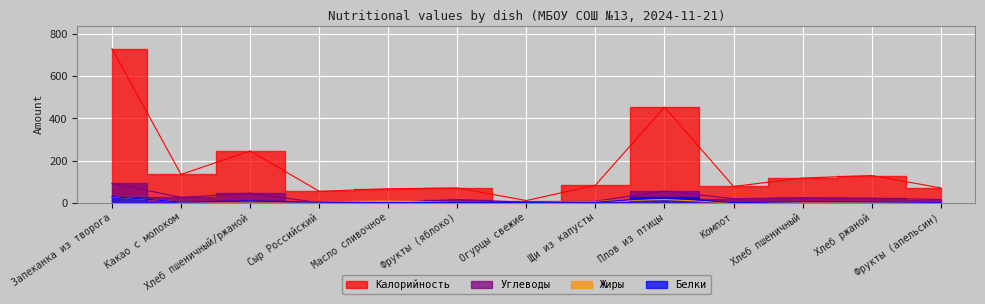

At which label is Белки closest to 14?

Хлеб пшеничный/ржаной